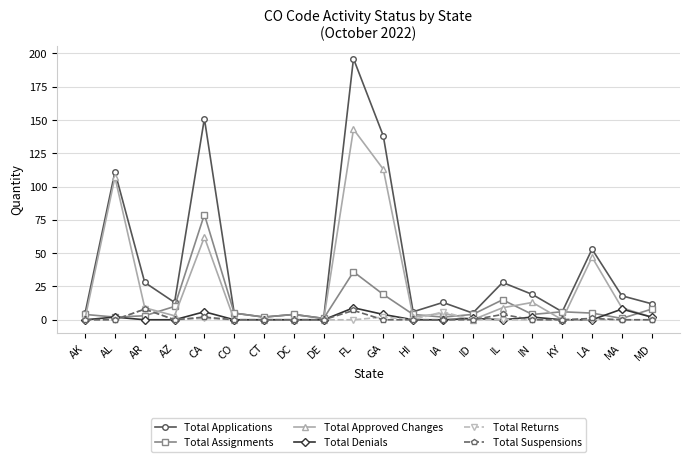

How many lines are shown in the chart?

6